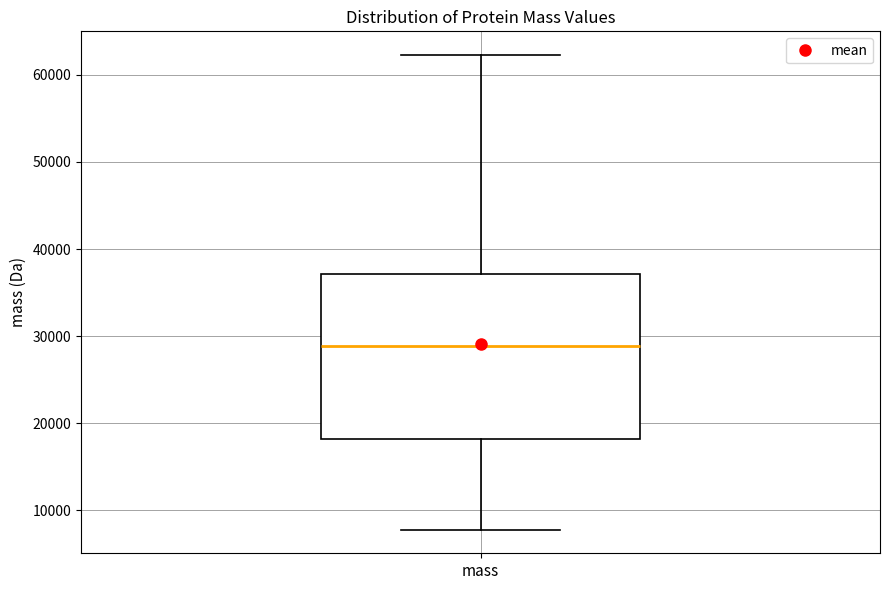

Read this box plot against the y-axis: the position of the median line, the range covered by the box, and the ends of both whiskers. The values are not printed on the chart, so give them approximately, as read against the axis.

median 29000, box 18000 to 37000, whiskers 8000 to 62000